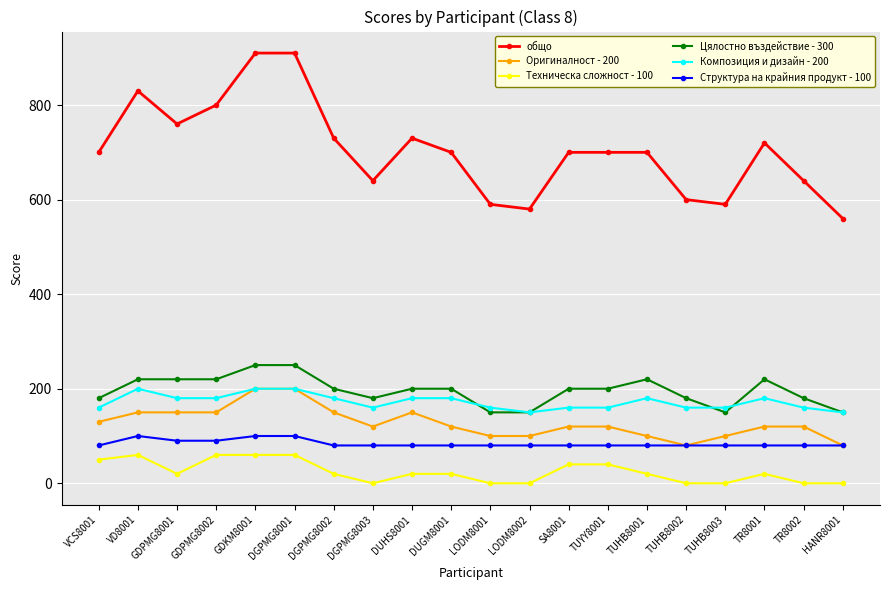

What is the label of the 11th point from the left?

LODM8001